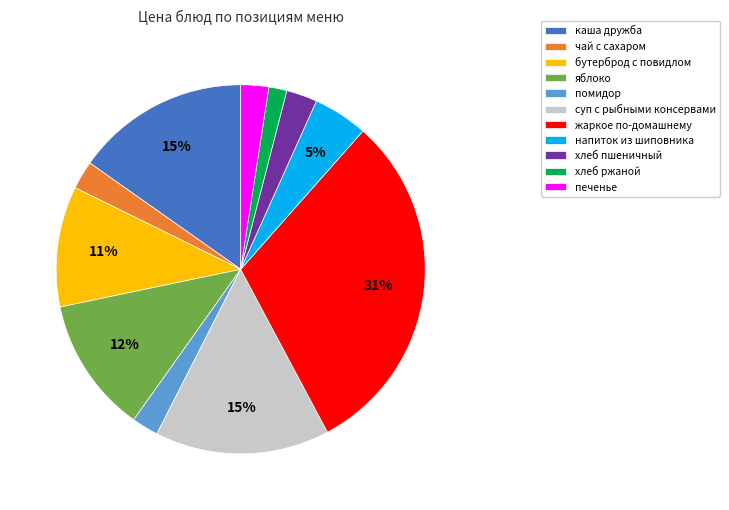

Count the number of slices in the pie.

11